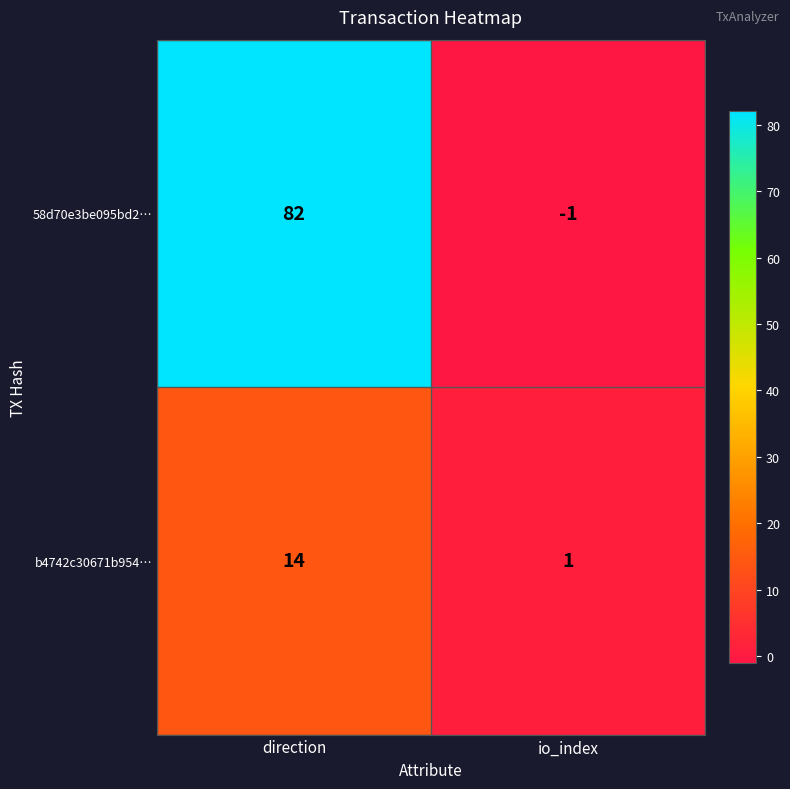

What is the sum of all b4742c30671b954… values?

15